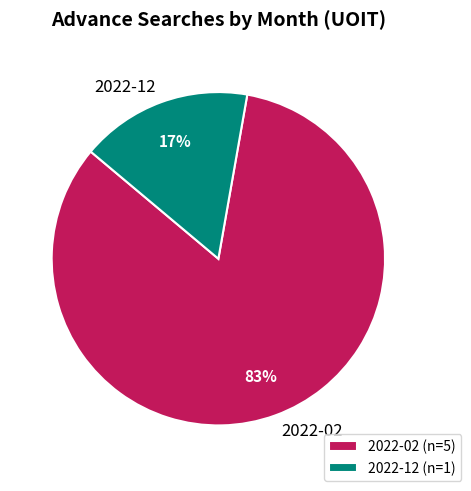

To the nearest percent, what is the combined percentage of 2022-12 and 2022-02?

100%